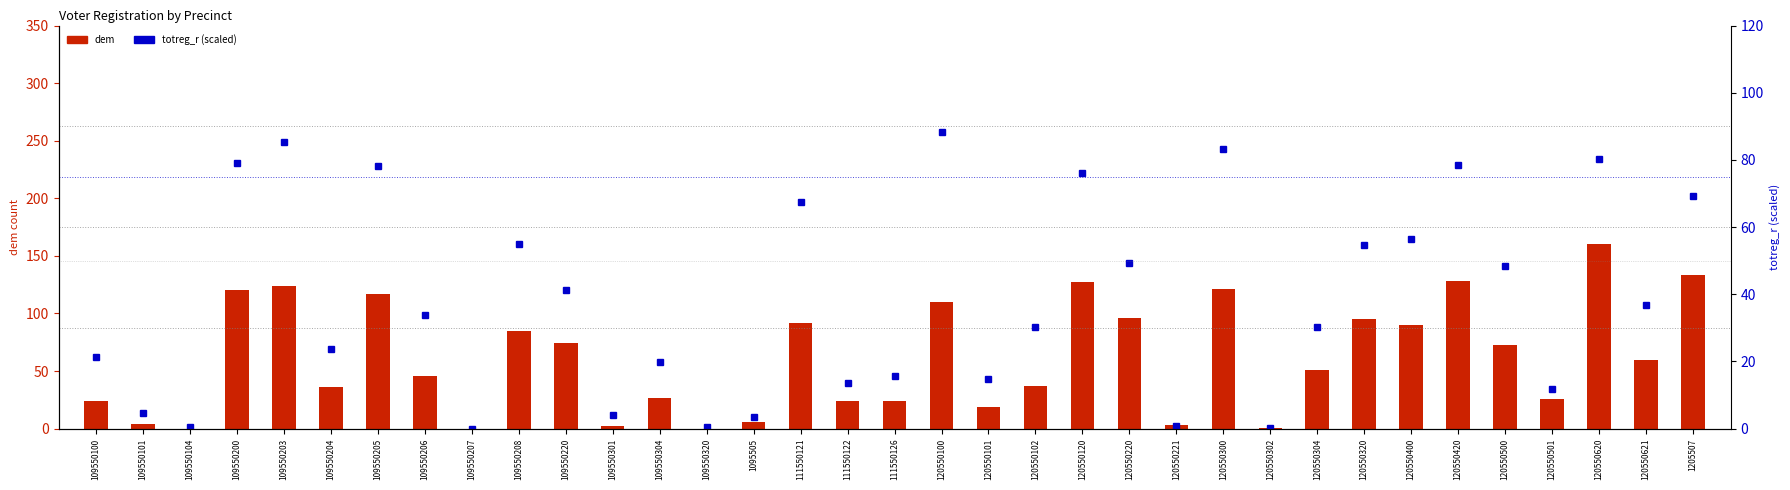

What is the sum of all dem values?

2135.0